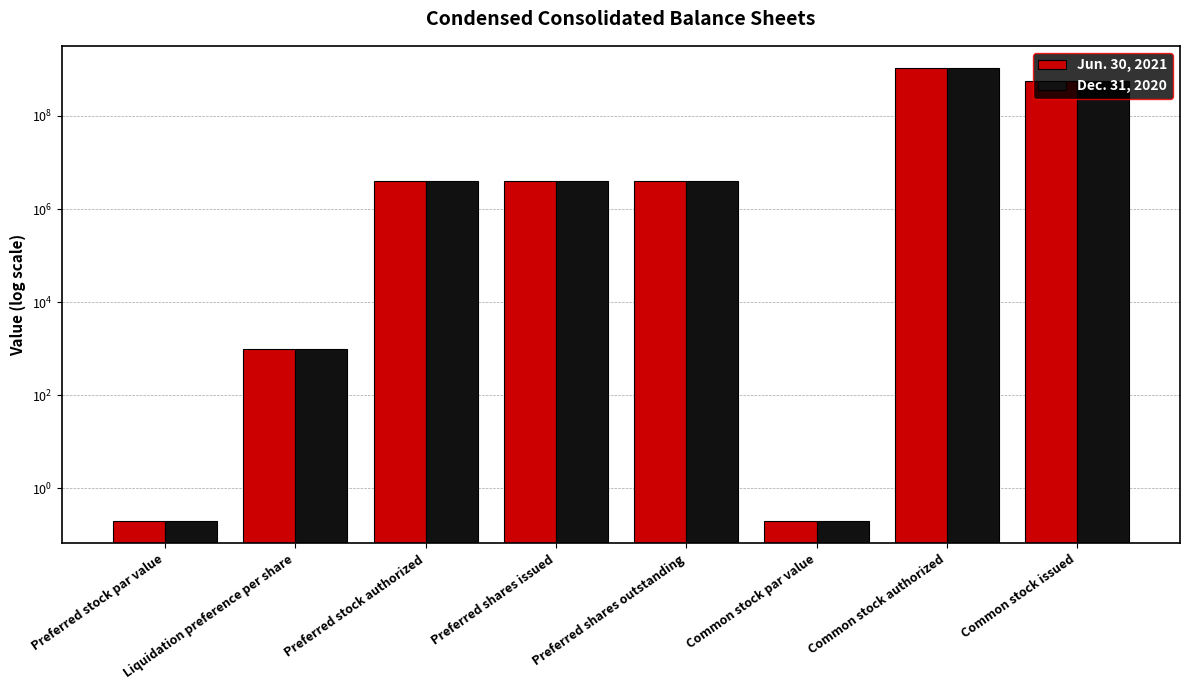

What is the value of the Dec. 31, 2020 bar at the 5th from the left?

4000000.0